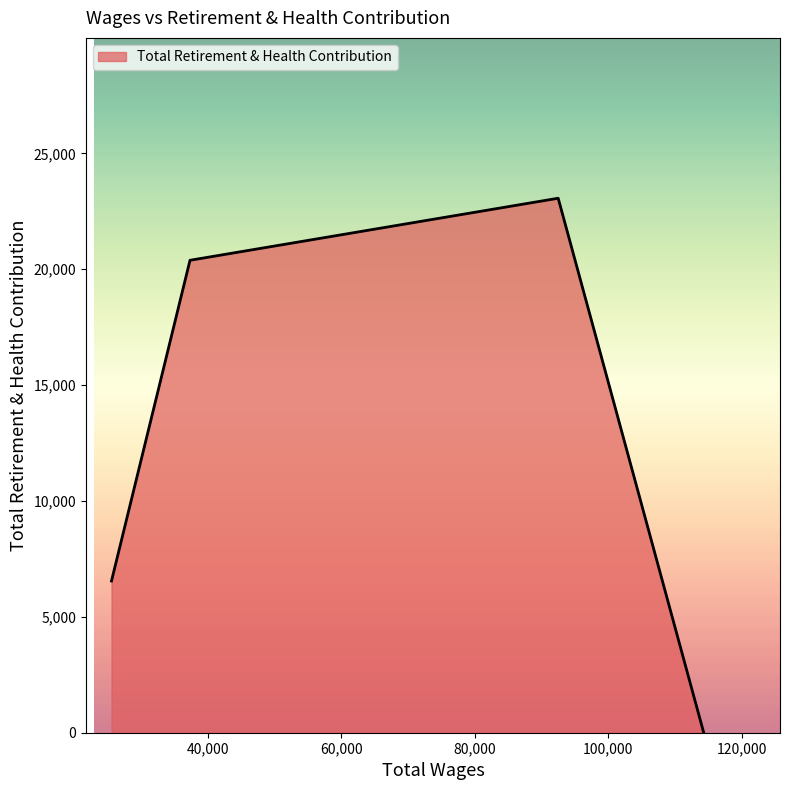

What is the difference between the maximum and minimum values?

23063